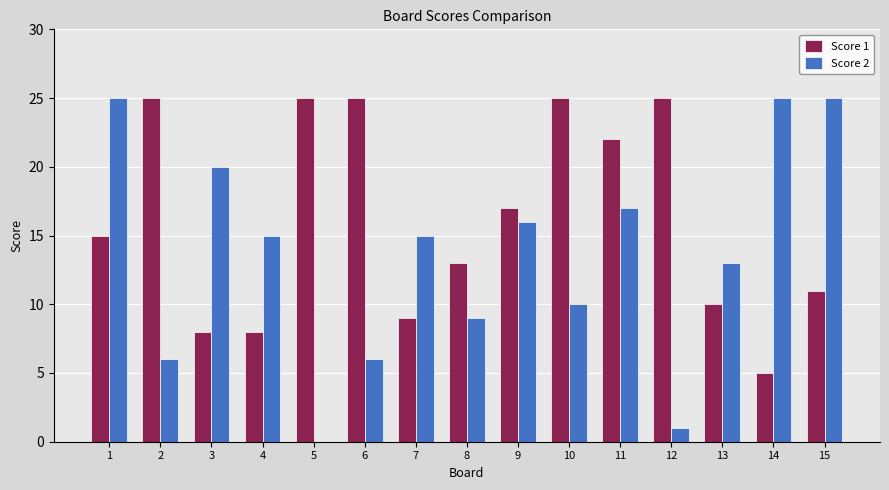

Are the bars horizontal?

No